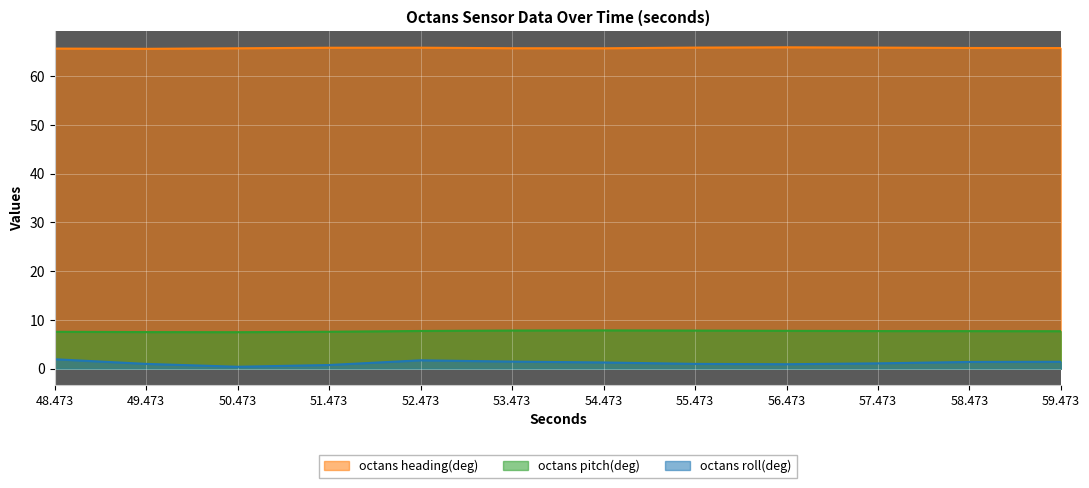

List the labels in order of octans pitch(deg) value, smallest first.

50.473, 49.473, 48.473, 51.473, 59.473, 58.473, 57.473, 52.473, 56.473, 55.473, 53.473, 54.473